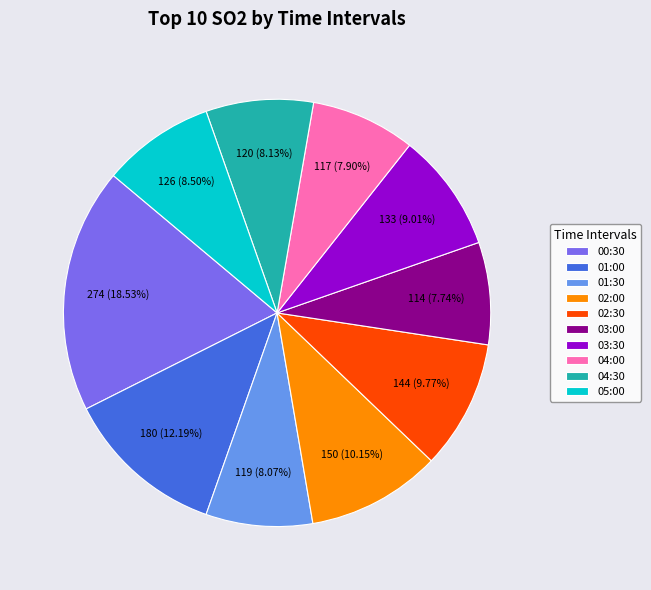

What percentage is the 04:00 slice, to the nearest percent?

8%